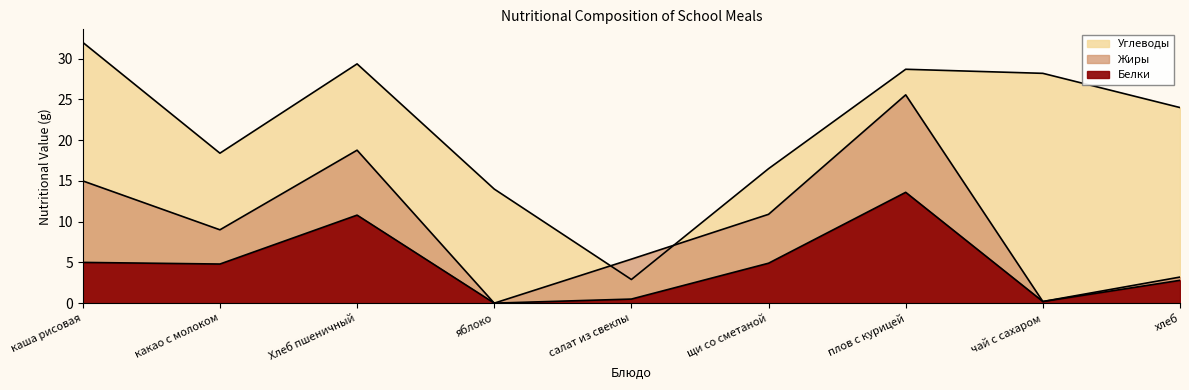

True or false: Белки and Углеводы cross at least once.

False